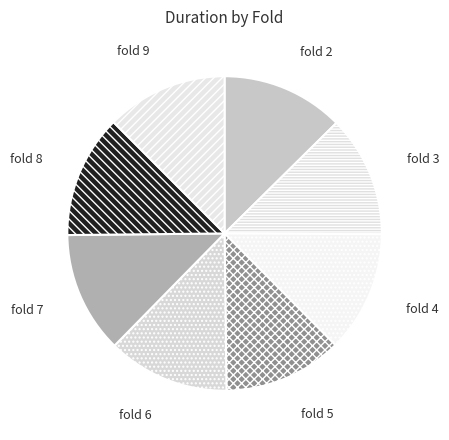

True or false: fold 7 accounts for 5% of the total.

False